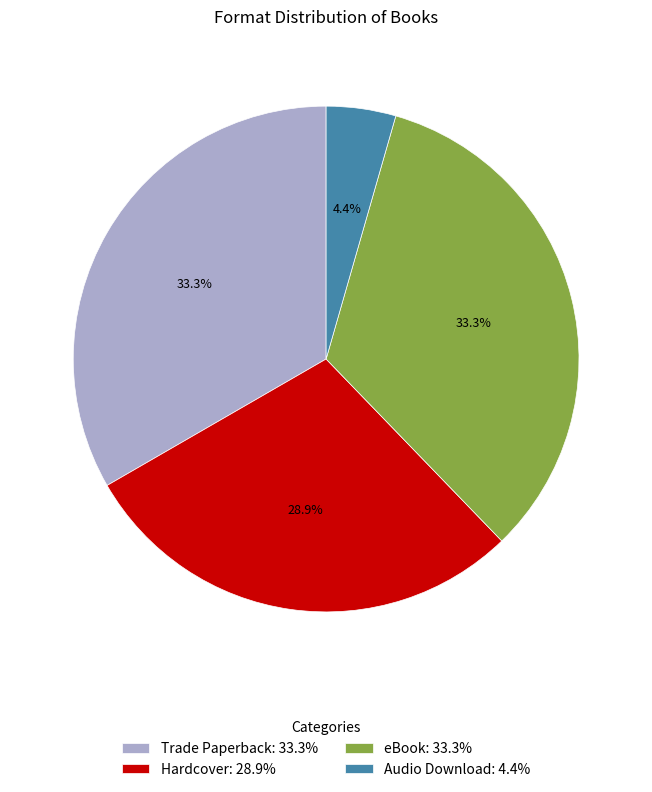

Count the number of slices in the pie.

4